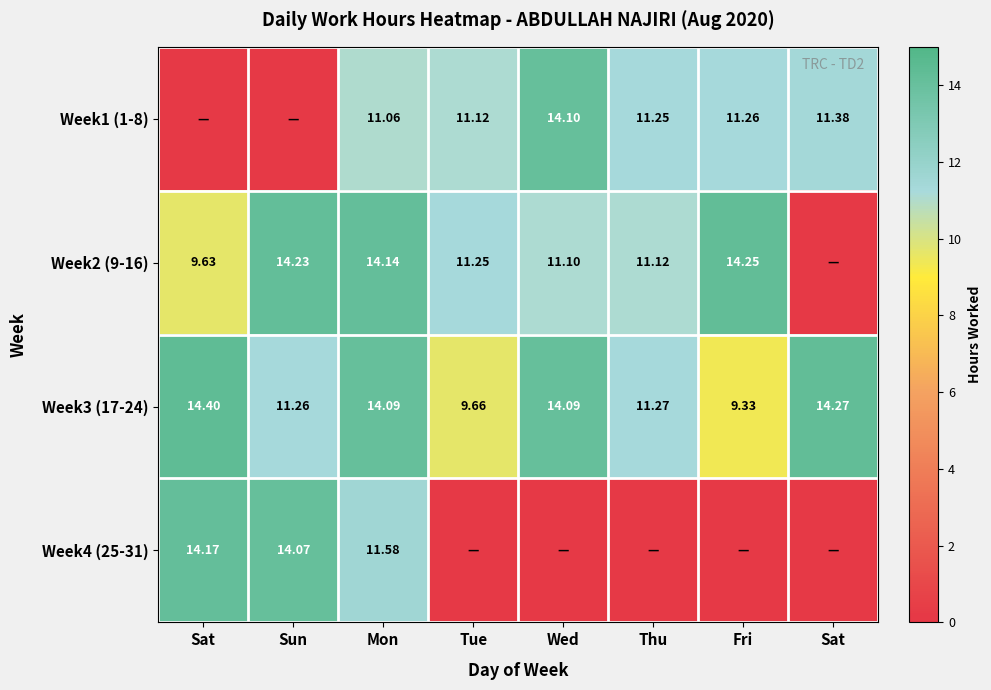

True or false: Week1 (1-8) has a value of 0.0 at Sat.

True